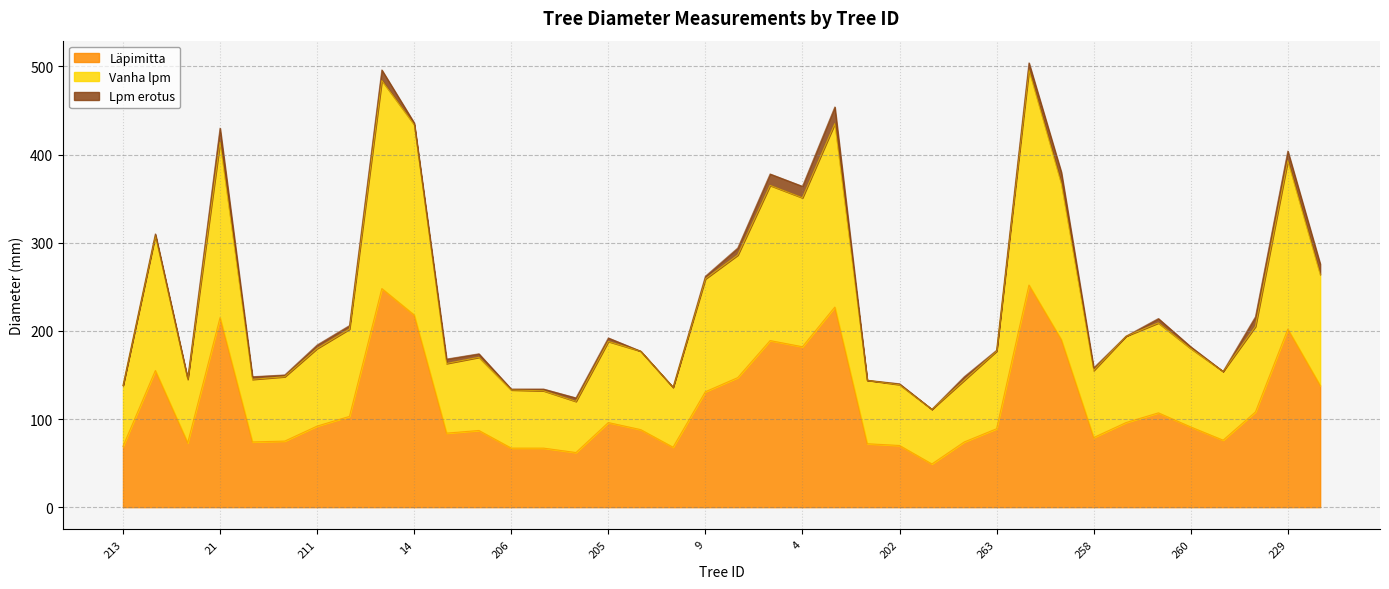

How many data points in Läpimitta are above 92?

18